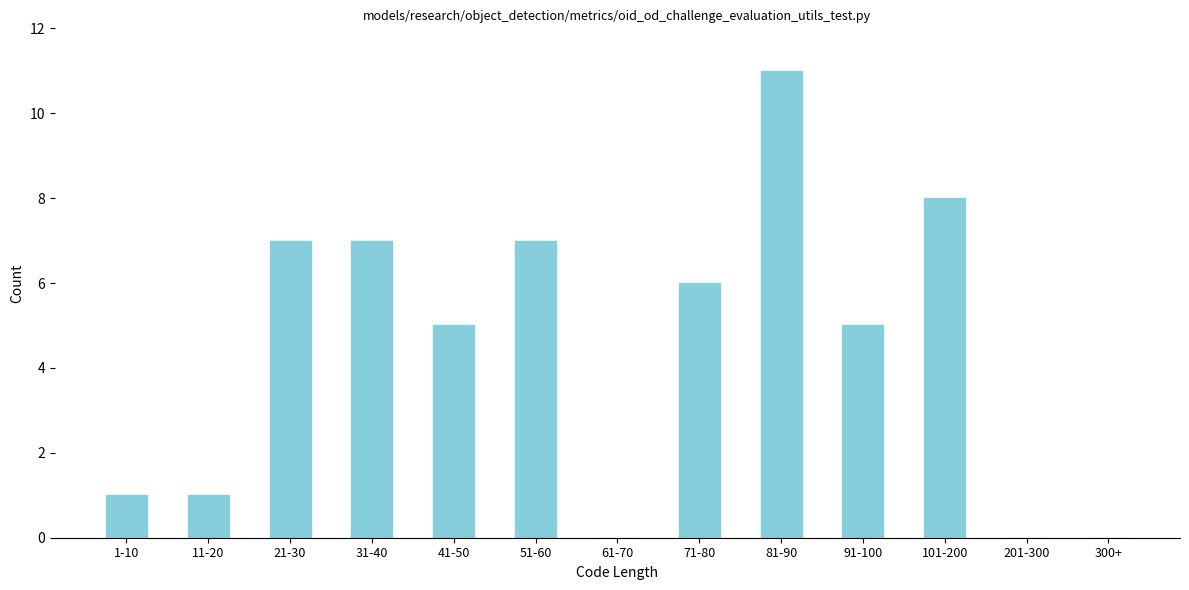

Reading left to right, extract all data points from this chart.

1-10=1	11-20=1	21-30=7	31-40=7	41-50=5	51-60=7	61-70=0	71-80=6	81-90=11	91-100=5	101-200=8	201-300=0	300+=0